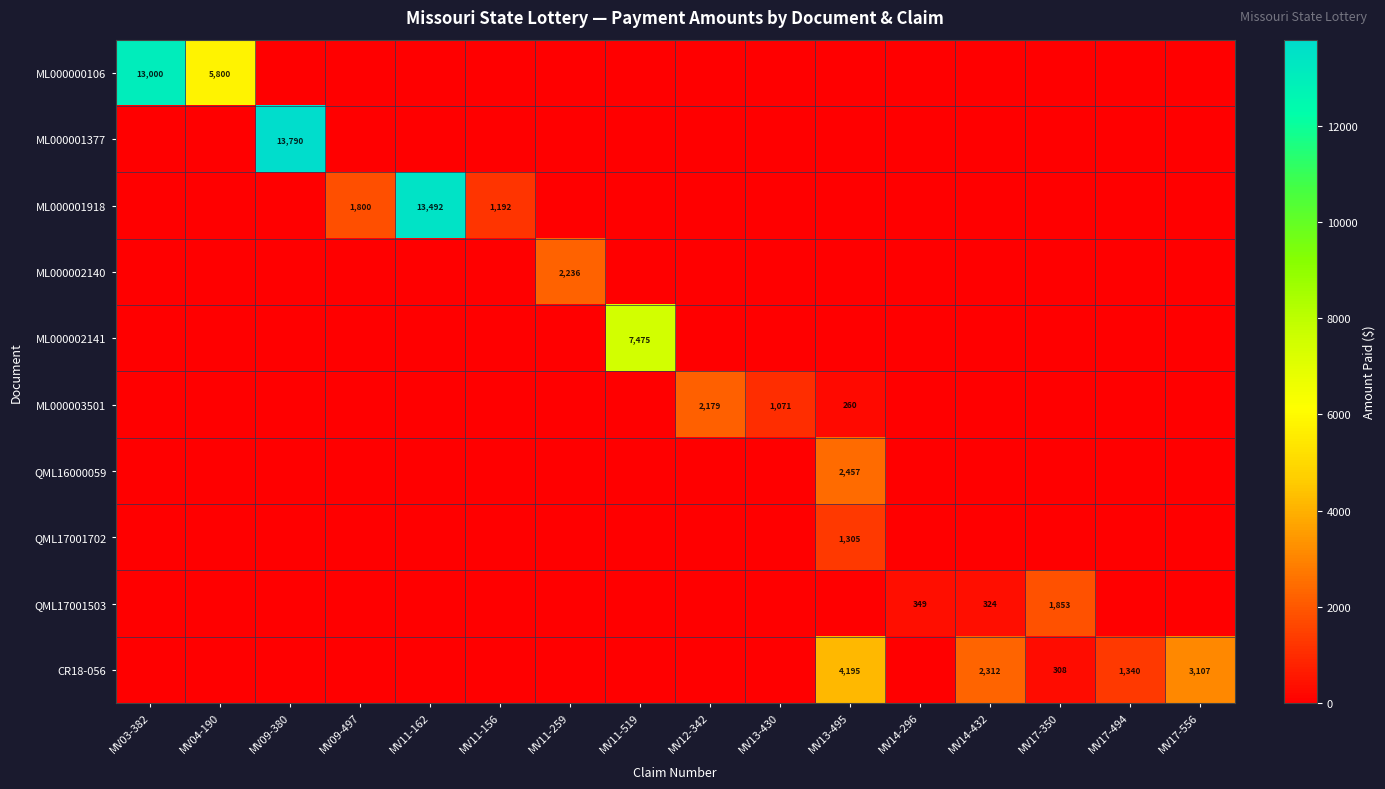

True or false: ML000003501 has a value of 2835 at MV12-342.

False